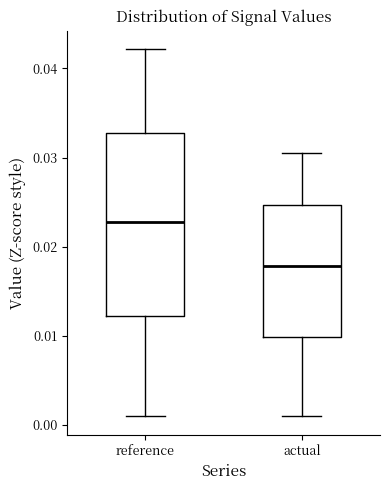

Comparing the boxes themselves (not the whiskers), which one is the tallest?

reference